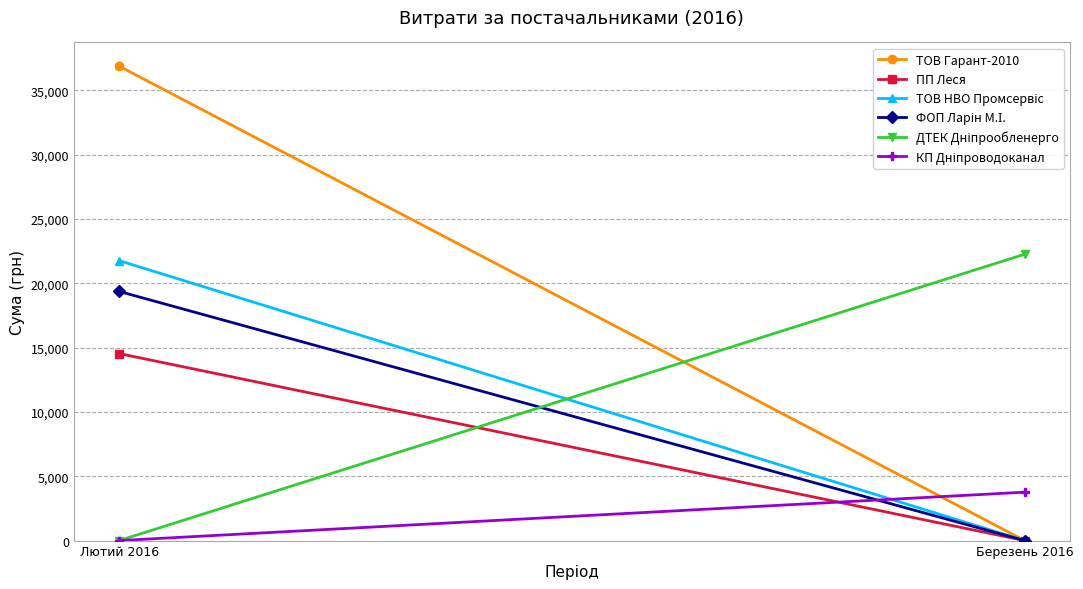

At which label does ДТЕК Дніпрообленерго first exceed 22263?

Березень 2016